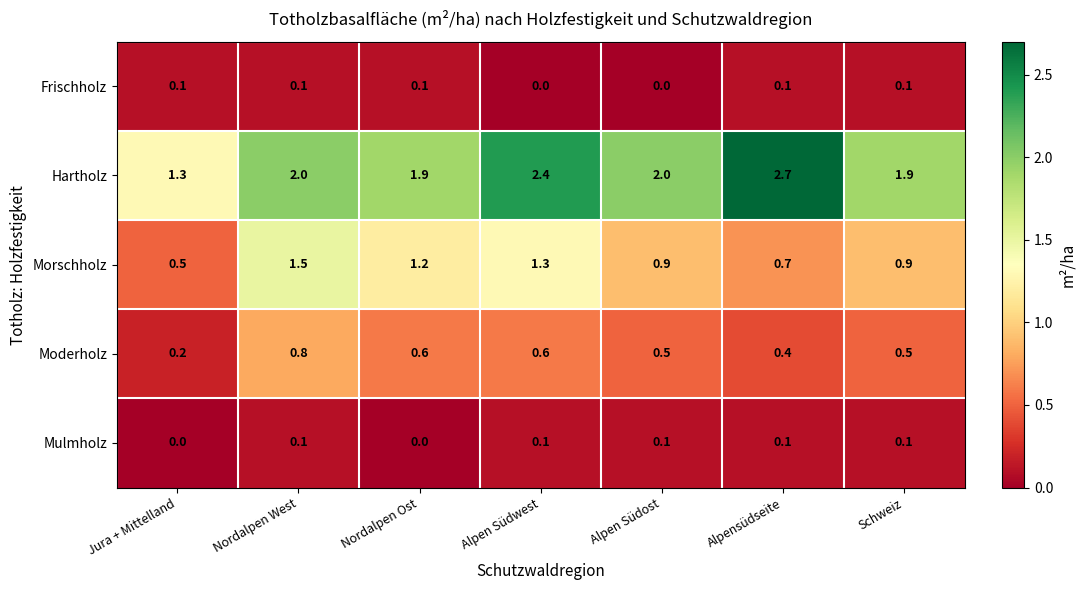

How many Frischholz values are between 0 and 1?

7